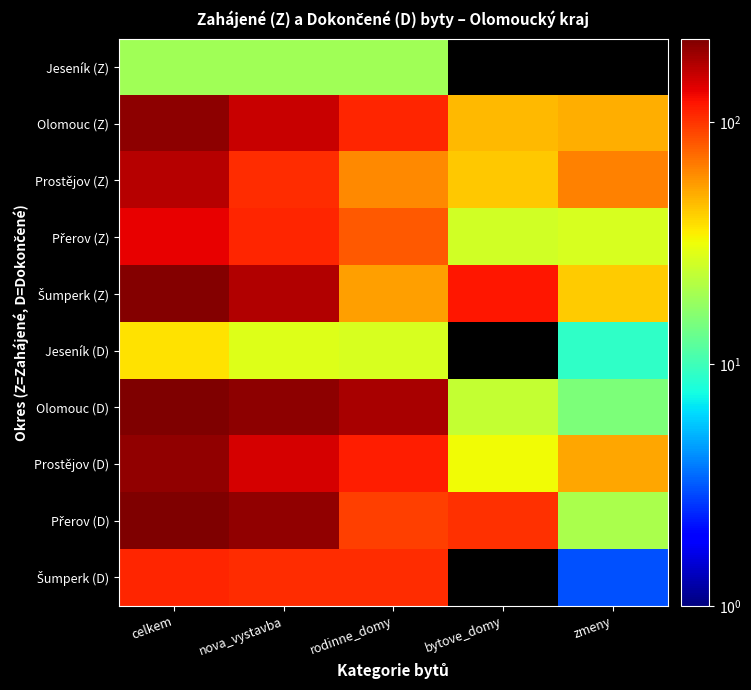

Which category has the lowest value across all series?

zmeny